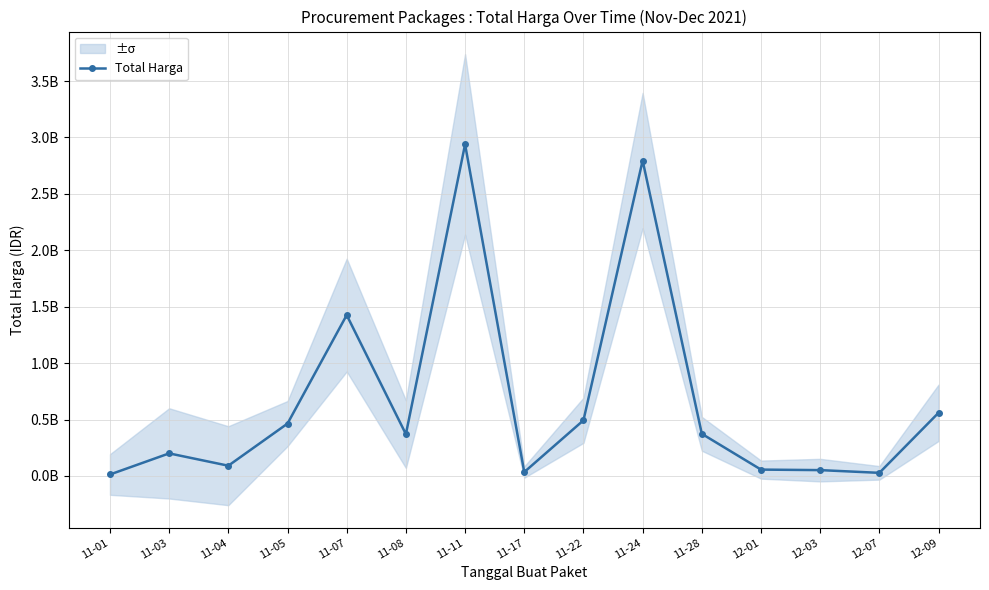

Is it true that the value at 11-24 is 2795467900?

True